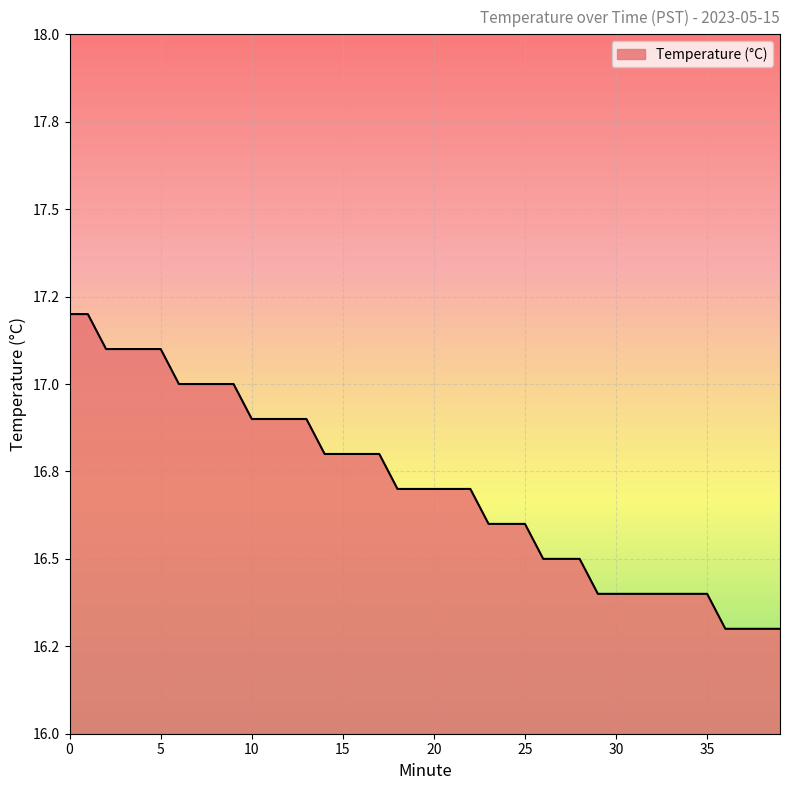

Is this an area chart (filled region under the line)?

Yes